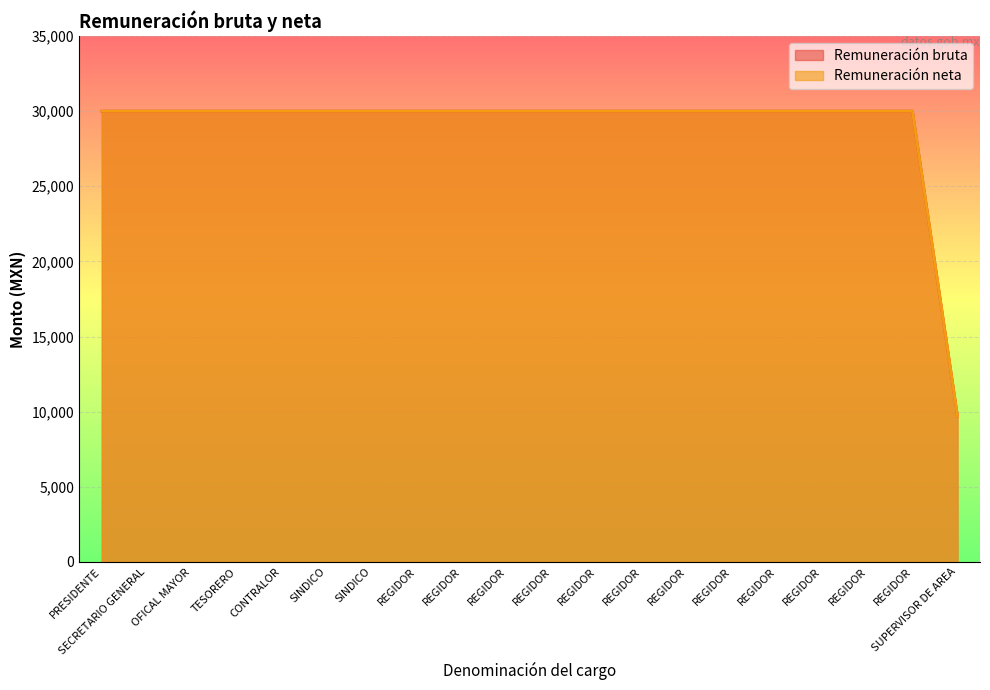

Does the chart display data point markers on the line(s)?

No